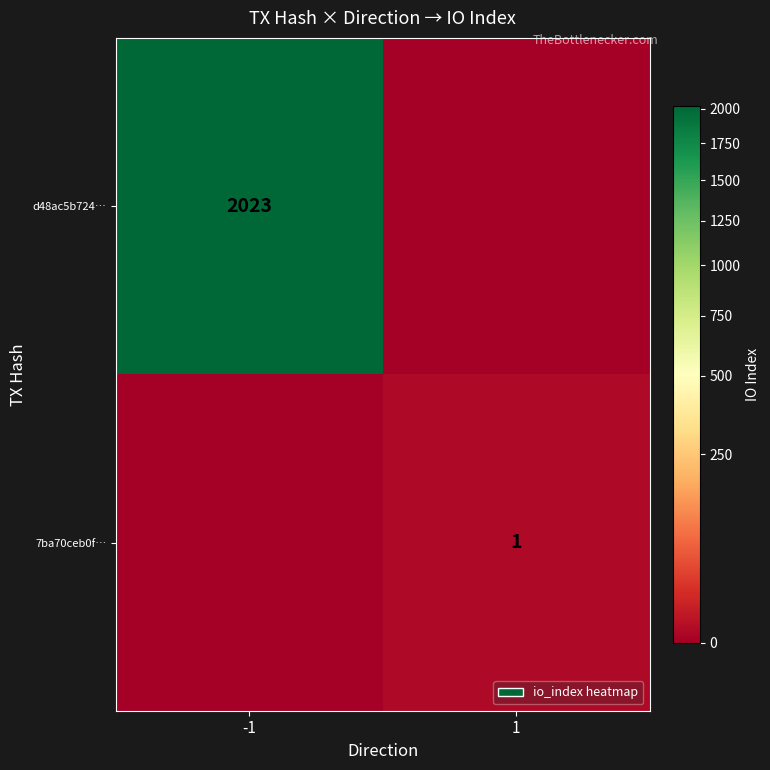

True or false: d48ac5b724… has a value of 2023 at -1.

True